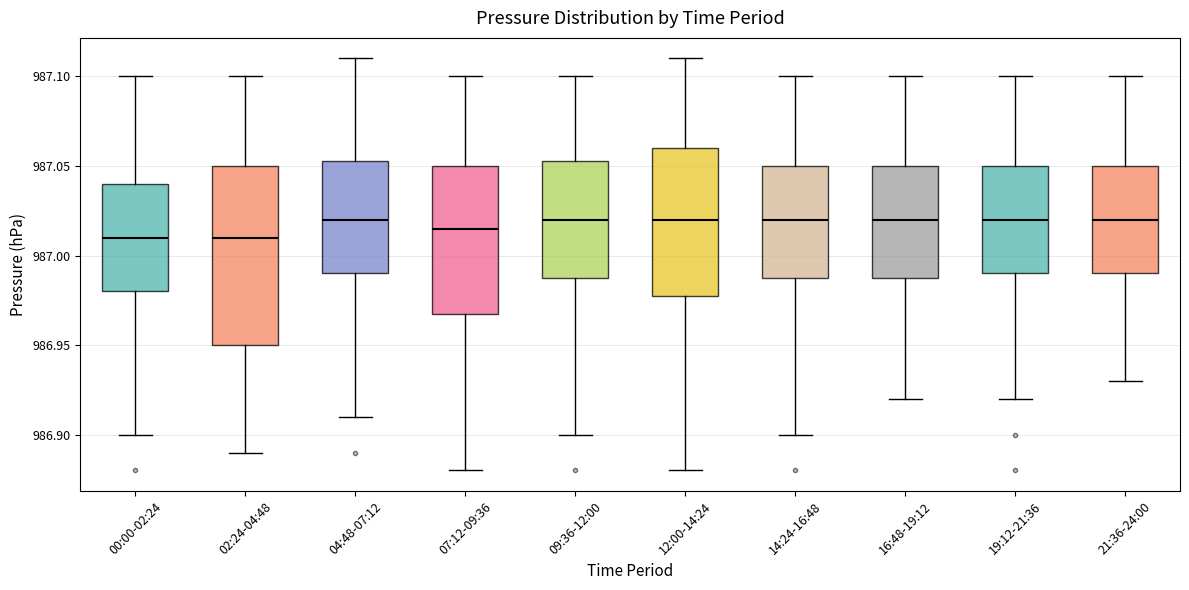

Reading left to right, transcribe this box plot: for each box, give where its median line is, the range the box spans, and where its two whiskers end, as read against the y-axis. The values are not printed on the chart, so give them approximately, as read against the axis.

00:00-02:24: median 987.010, box 986.980 to 987.040, whiskers 986.900 to 987.100
02:24-04:48: median 987.010, box 986.950 to 987.050, whiskers 986.890 to 987.100
04:48-07:12: median 987.020, box 986.990 to 987.055, whiskers 986.910 to 987.110
07:12-09:36: median 987.015, box 986.970 to 987.050, whiskers 986.880 to 987.100
09:36-12:00: median 987.020, box 986.990 to 987.055, whiskers 986.900 to 987.100
12:00-14:24: median 987.020, box 986.980 to 987.060, whiskers 986.880 to 987.110
14:24-16:48: median 987.020, box 986.990 to 987.050, whiskers 986.900 to 987.100
16:48-19:12: median 987.020, box 986.990 to 987.050, whiskers 986.920 to 987.100
19:12-21:36: median 987.020, box 986.990 to 987.050, whiskers 986.920 to 987.100
21:36-24:00: median 987.020, box 986.990 to 987.050, whiskers 986.930 to 987.100